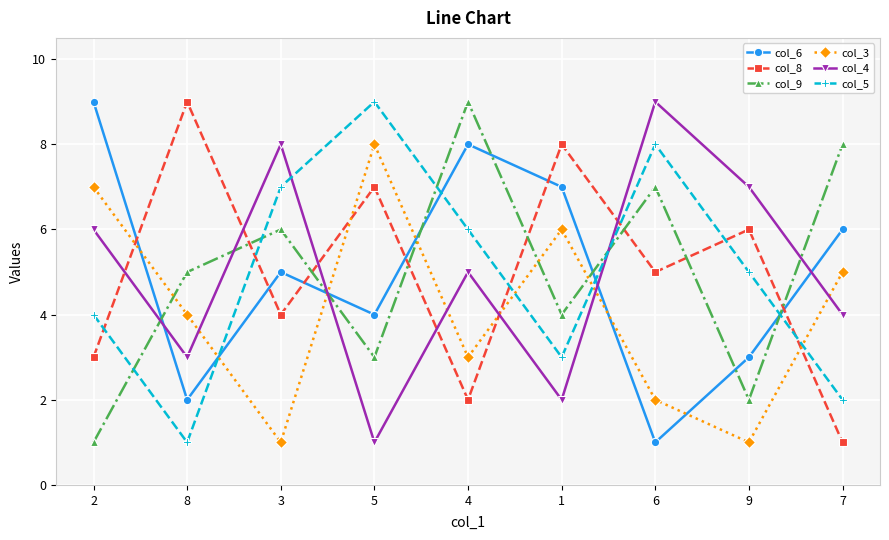

At 3, list the series in order from largest to smallest.

col_4, col_5, col_9, col_6, col_8, col_3